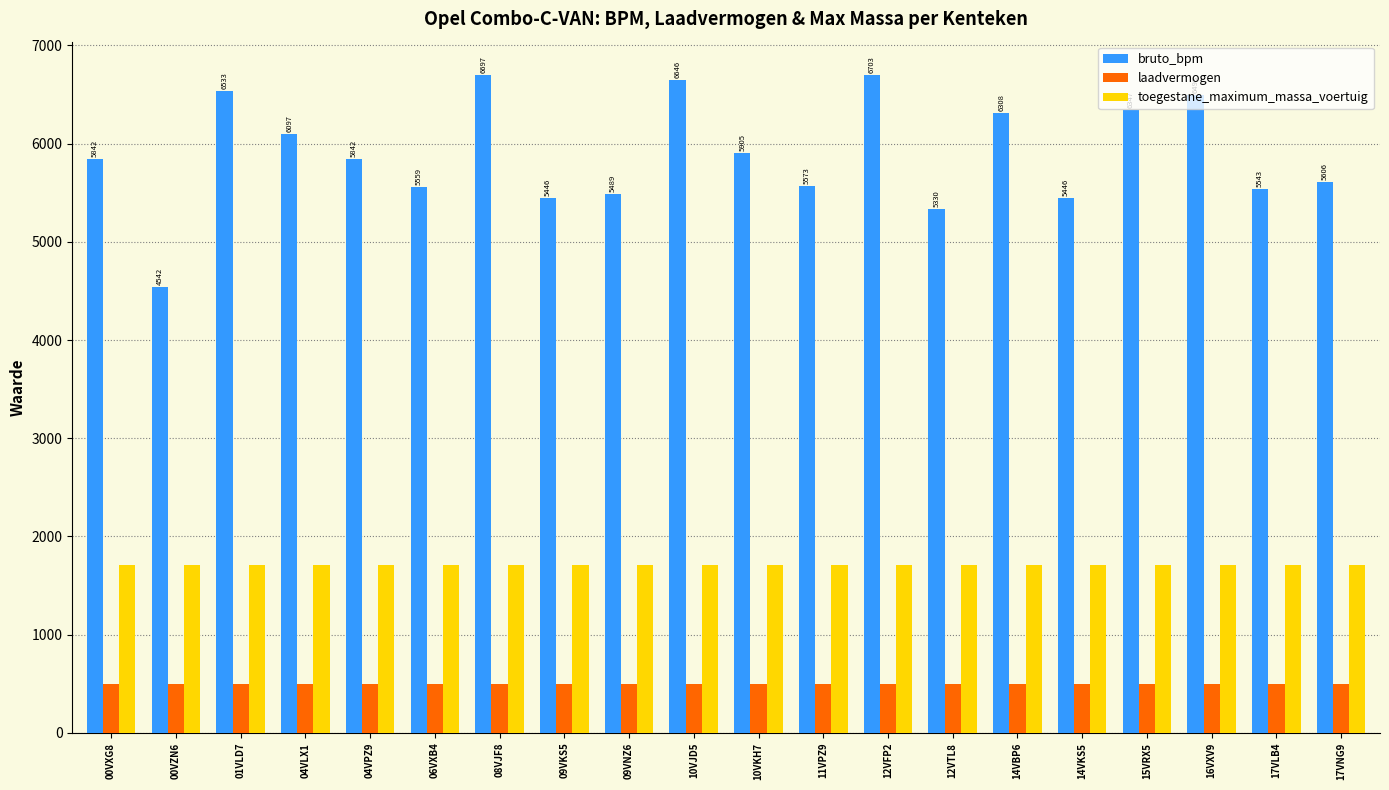

Rank the series by their maximum value, from lowest to highest.

laadvermogen, toegestane_maximum_massa_voertuig, bruto_bpm